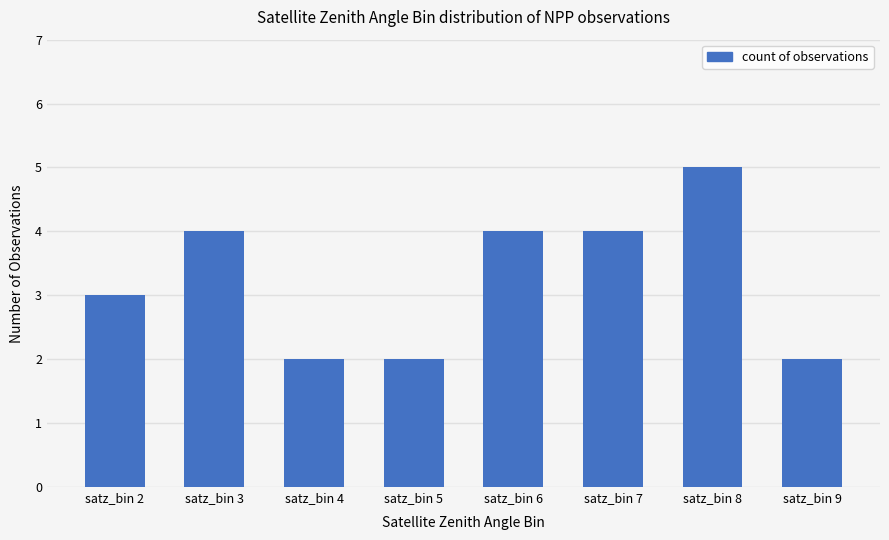

What is the difference between the values at satz_bin 4 and satz_bin 6?

2